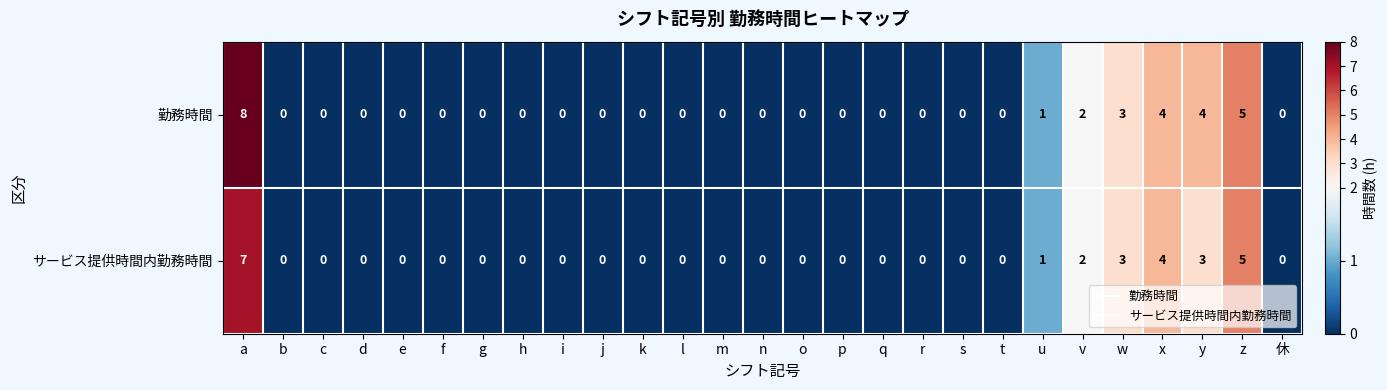

How many data points does each series have?

27